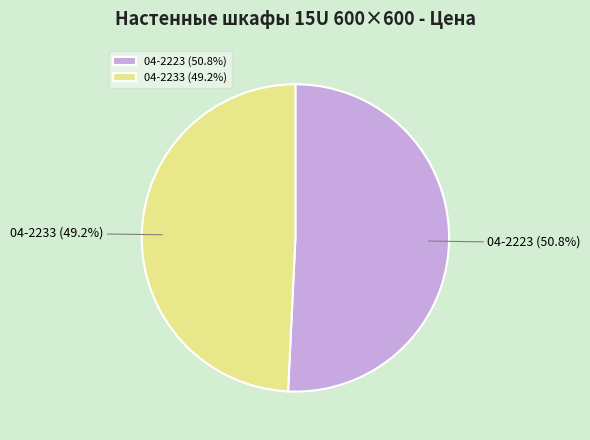

What is the total percentage of 04-2223 and 04-2233?

100.0%